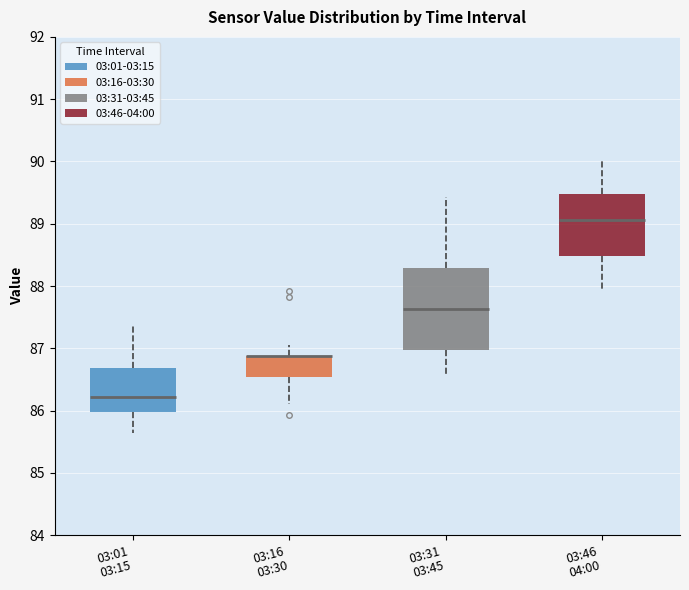

Comparing the boxes themselves (not the whiskers), which one is the tallest?

03:31 03:45